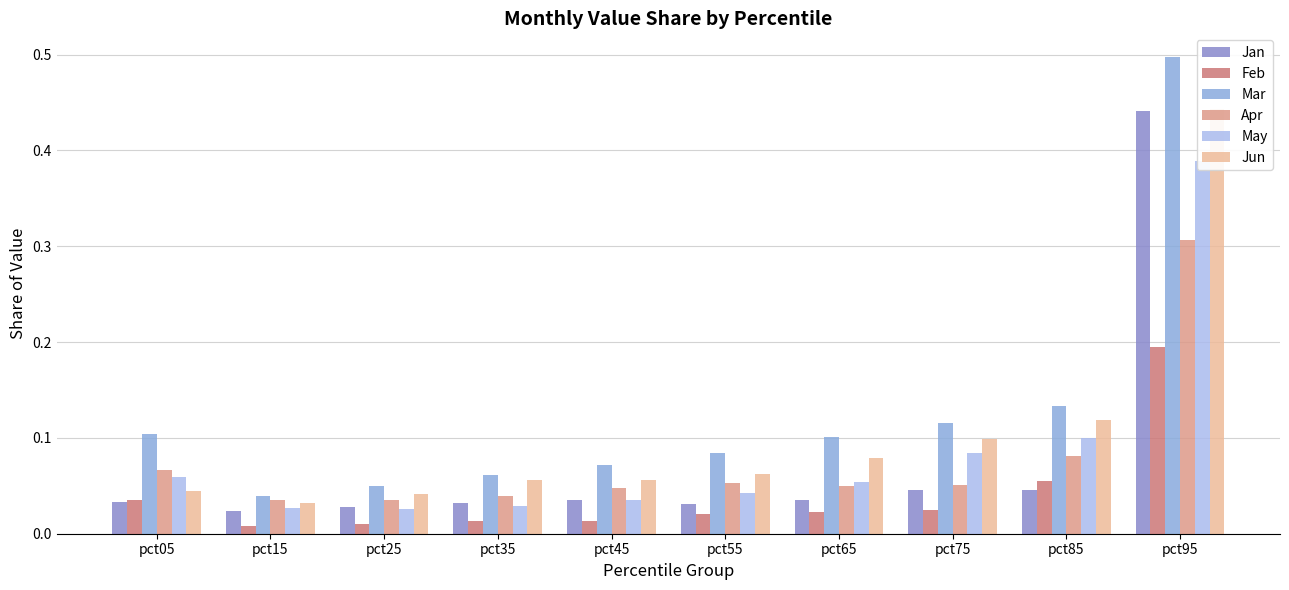

How many data points does each series have?

10